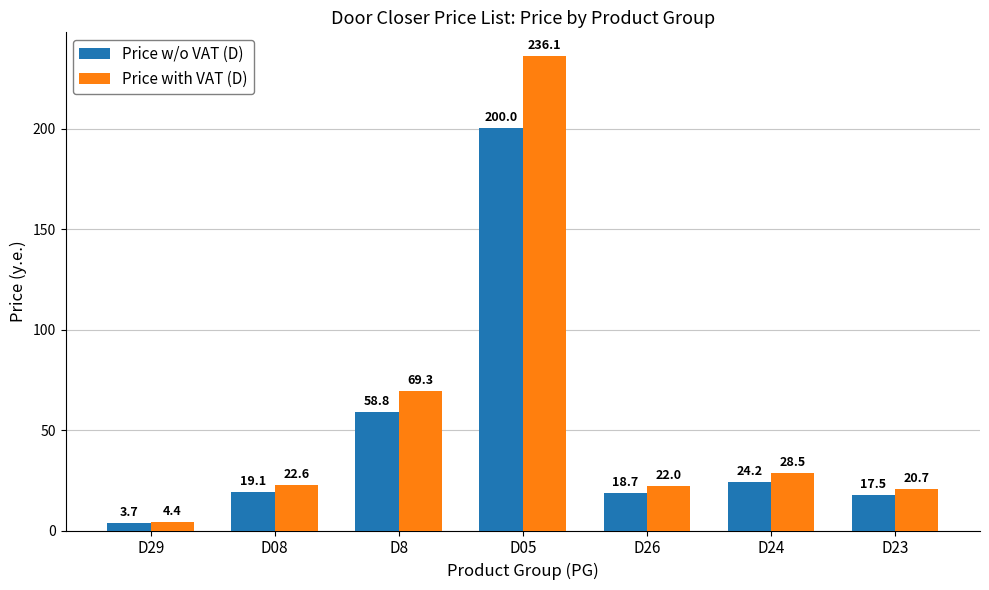

What is the difference between the second highest and second lowest values in the Price with VAT (D) series?

48.6